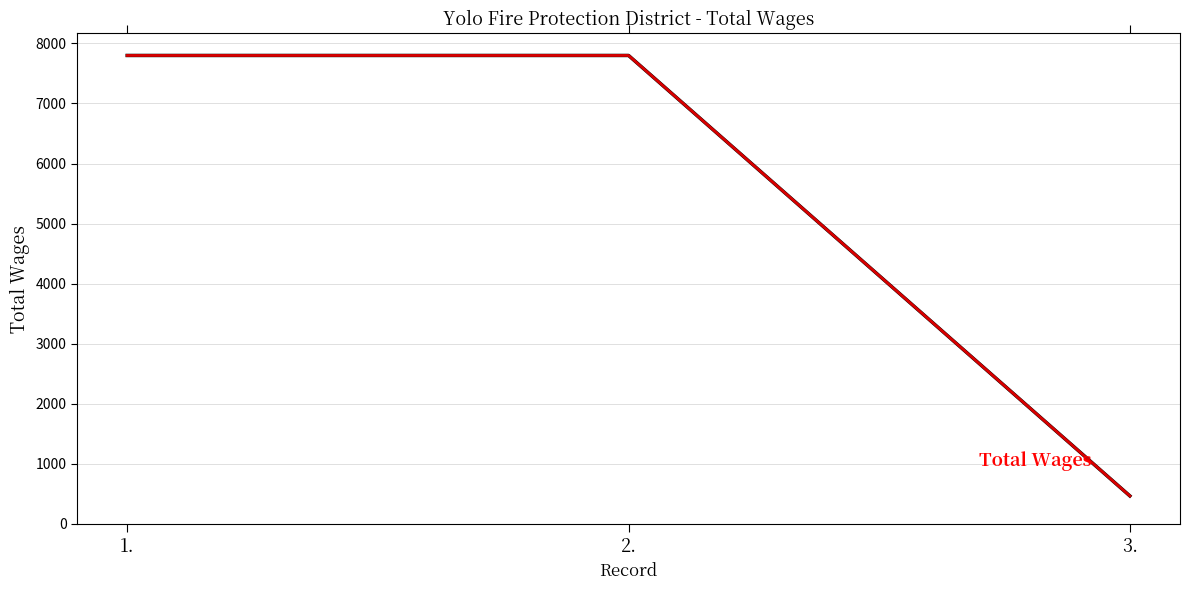

At which category does the chart reach its minimum across all series?

3.